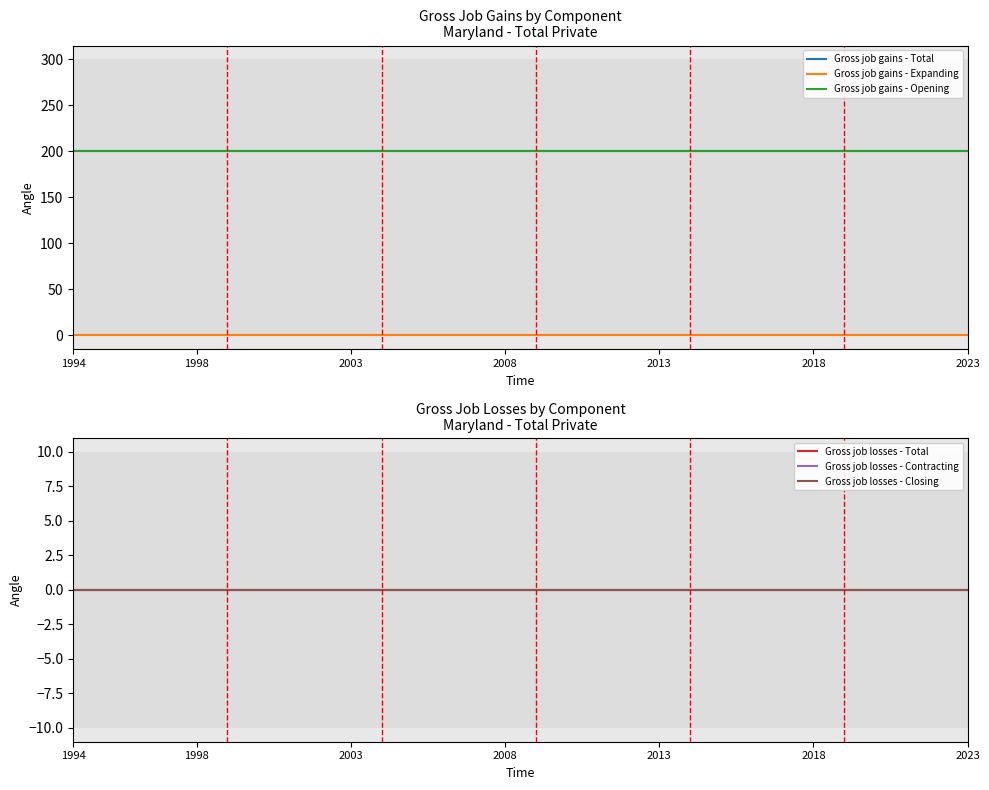

True or false: Gross job losses - Closing has a value of 0 at 20.

True